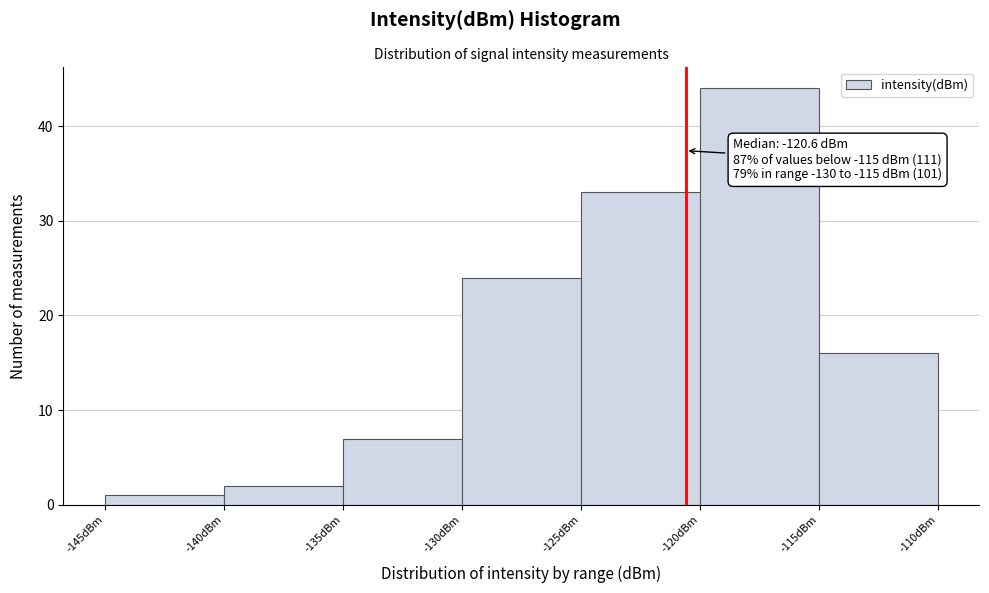

Over which range of the x-axis is the bar tallest?

-120 to -115